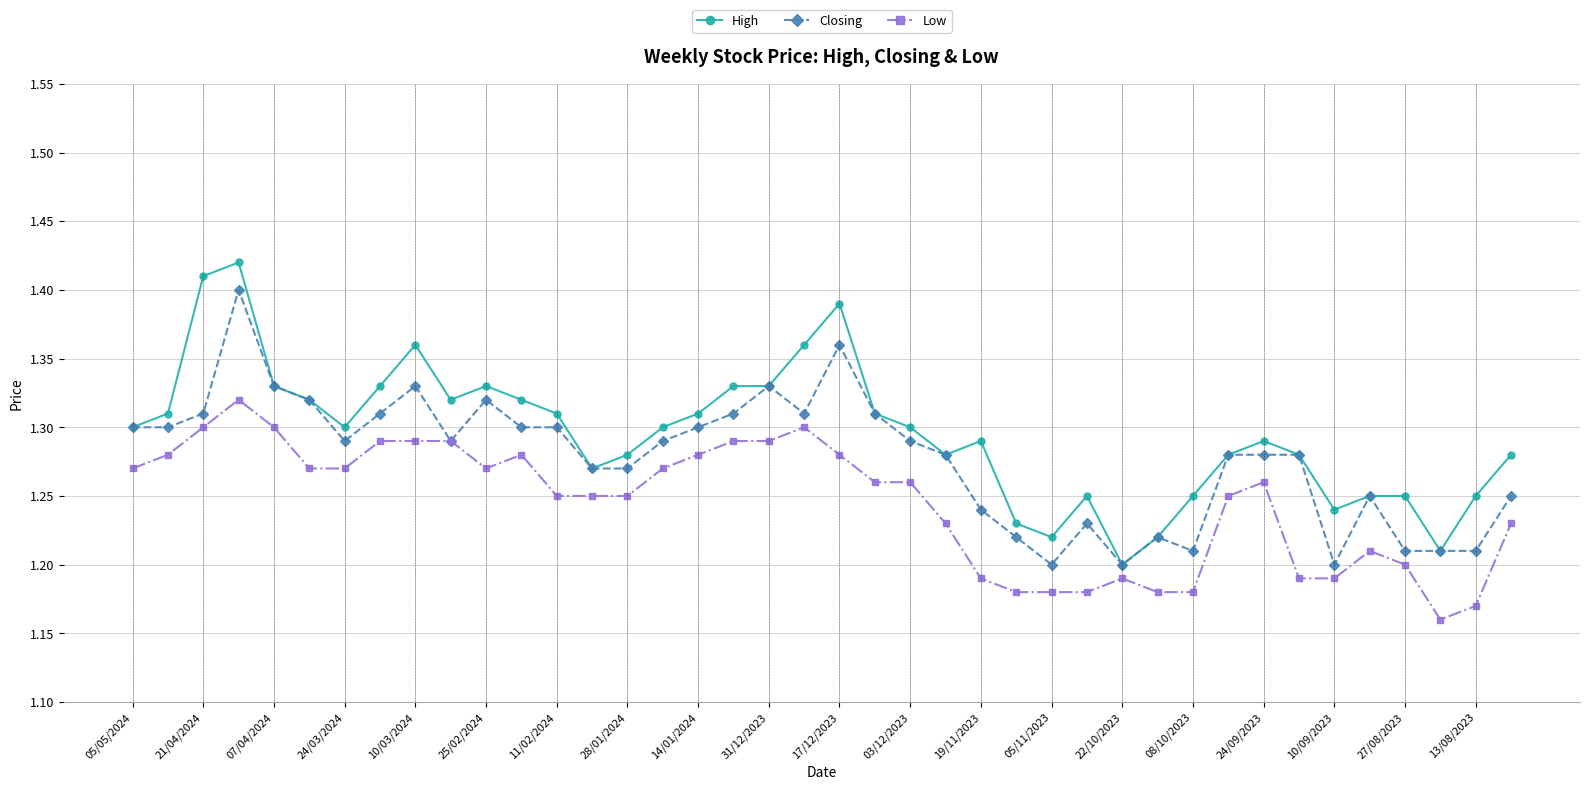

Is this an area chart (filled region under the line)?

No